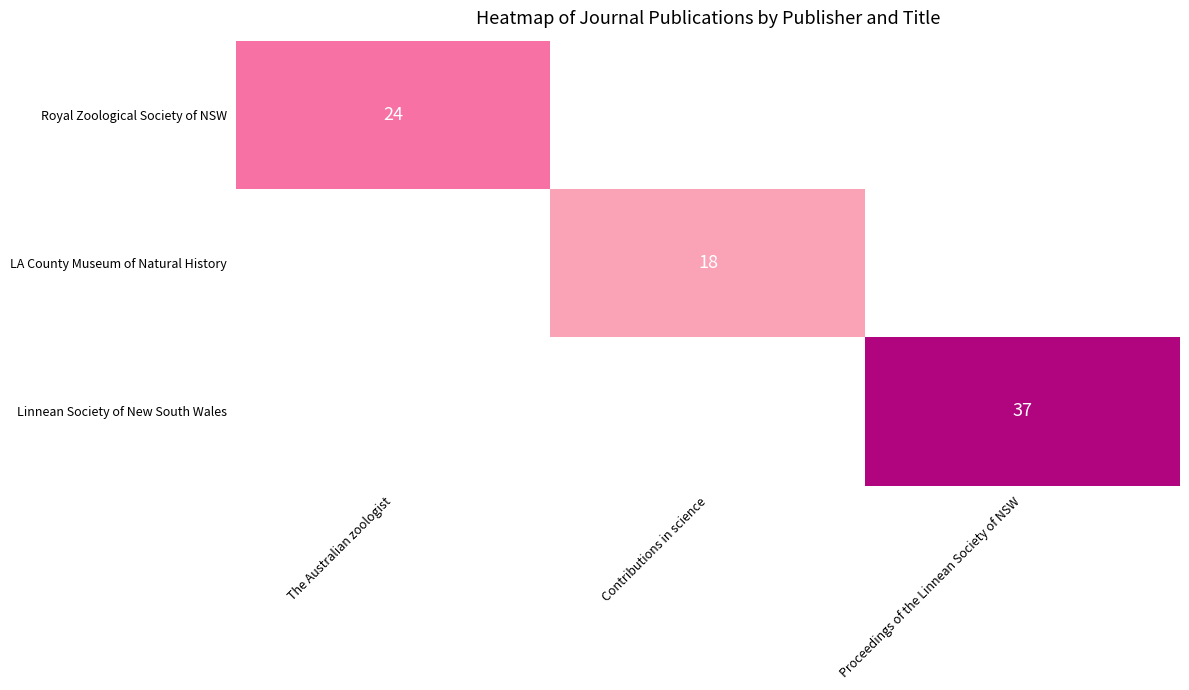

At Proceedings of the Linnean Society of NSW, list the series in order from smallest to largest.

Royal Zoological Society of NSW, LA County Museum of Natural History, Linnean Society of New South Wales